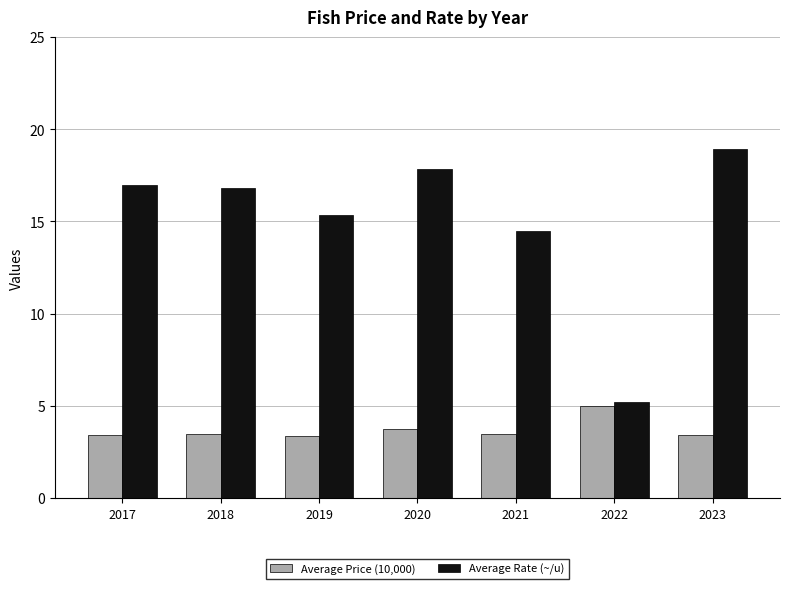

What is the sum of all Average Rate (~/u) values?

105.6